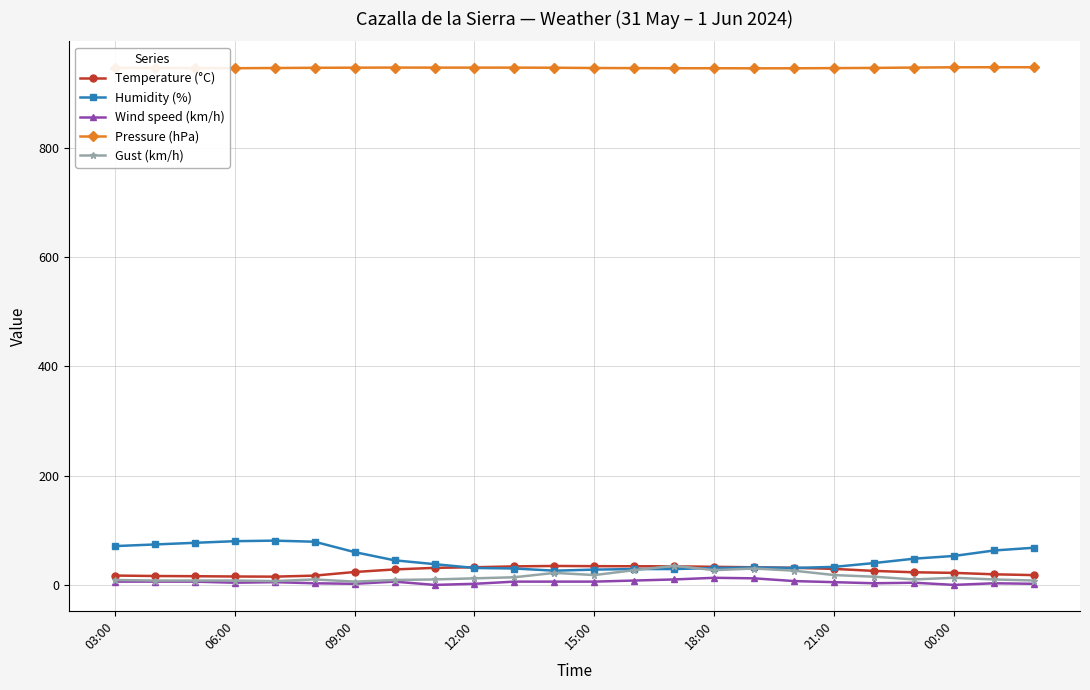

What is the greatest value displayed?

947.2